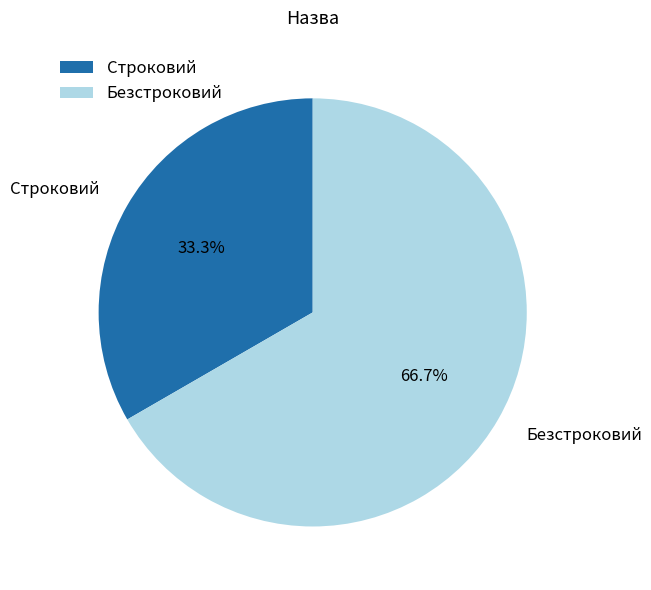

Is there a majority slice in this chart?

Yes